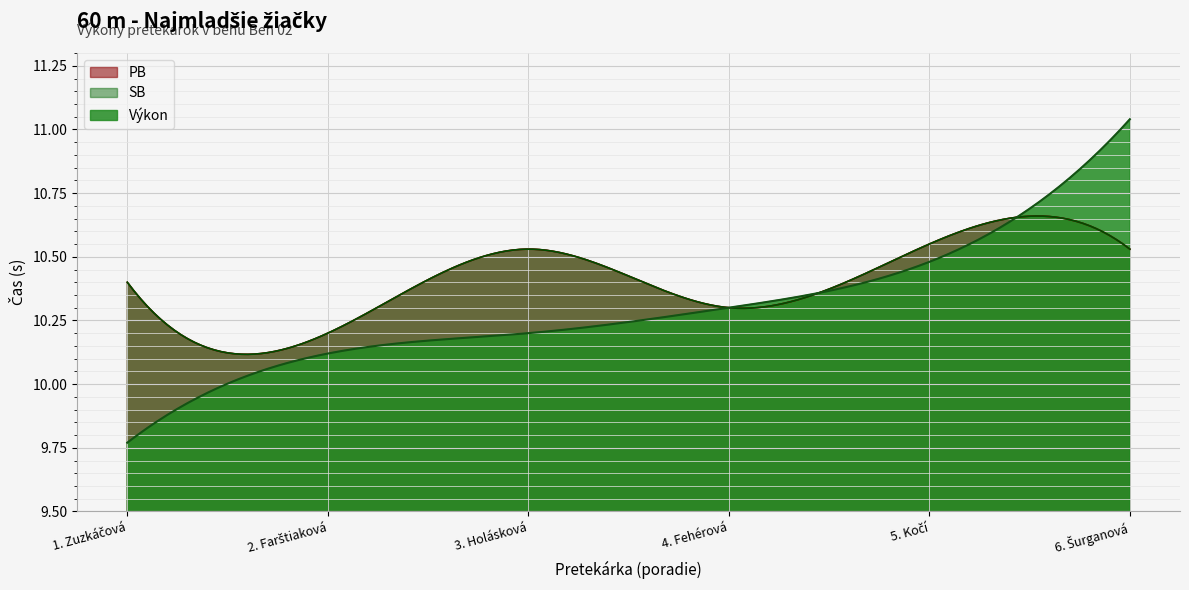

Between Zuzkáčová Laura and Holásková Simona, which series saw the biggest shift?

Výkon